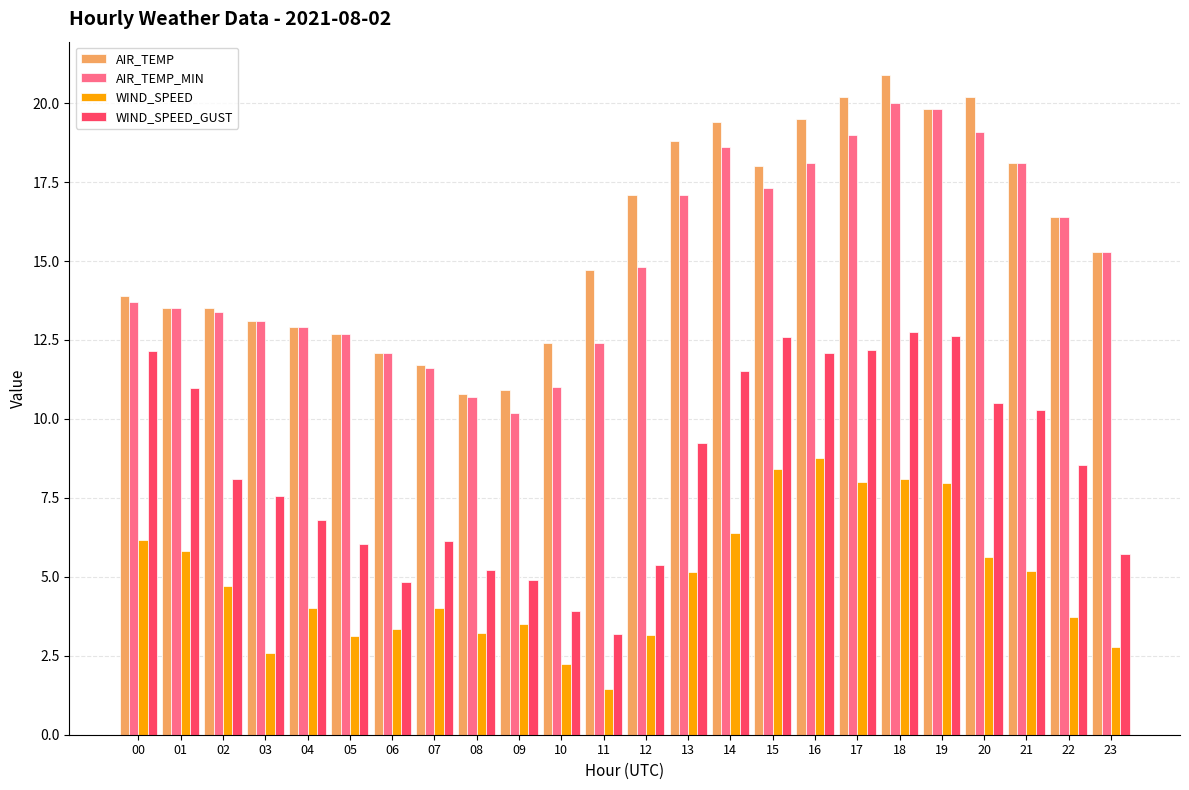

Which series changed the most between 09 and 18?

AIR_TEMP